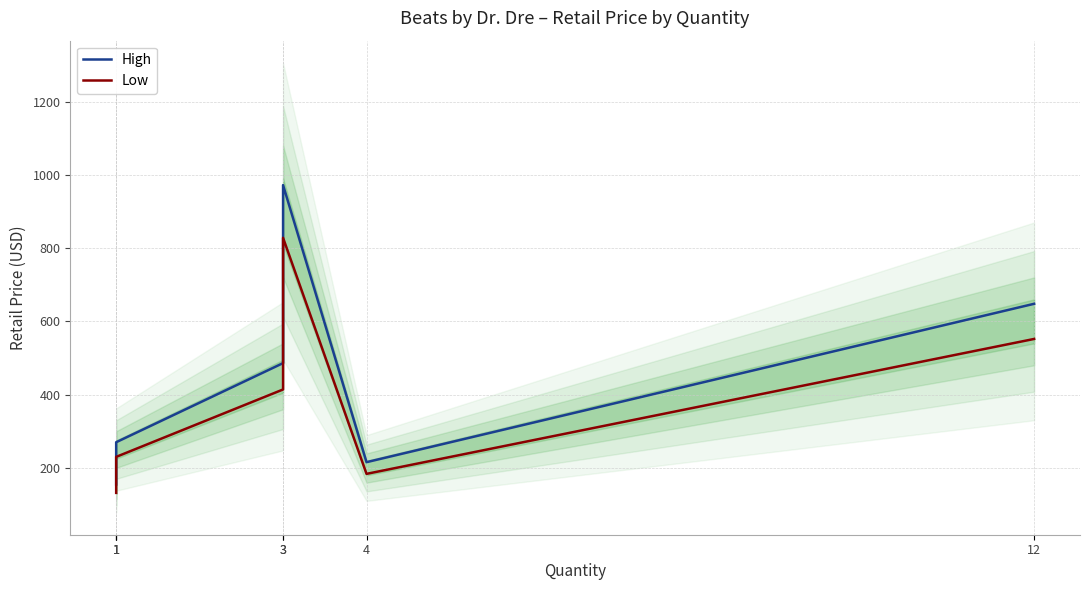

Is it true that High equals 647.9 at 12?

True